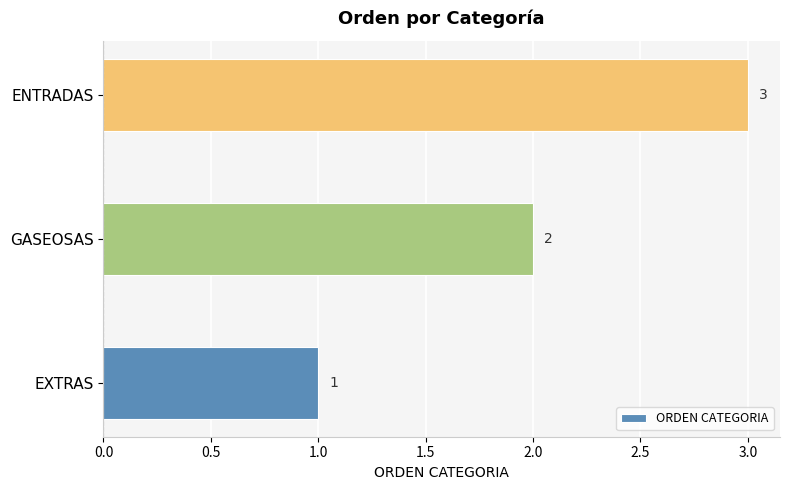

What is the sum of the values at GASEOSAS and ENTRADAS?

5